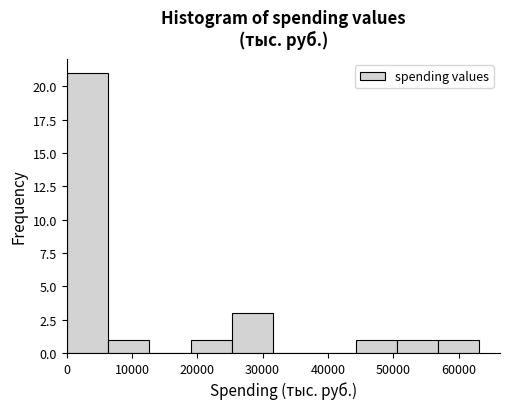

Reading left to right, list every bar in this chart as the range it spans on the x-axis followed by its height. Neither the bar edges nor the heights are printed on the chart, so give them approximately, as read against the axes.

0 to 6000: 21
6000 to 13000: 1
13000 to 19000: 0
19000 to 25000: 1
25000 to 32000: 3
32000 to 38000: 0
38000 to 44000: 0
44000 to 51000: 1
51000 to 57000: 1
57000 to 63000: 1